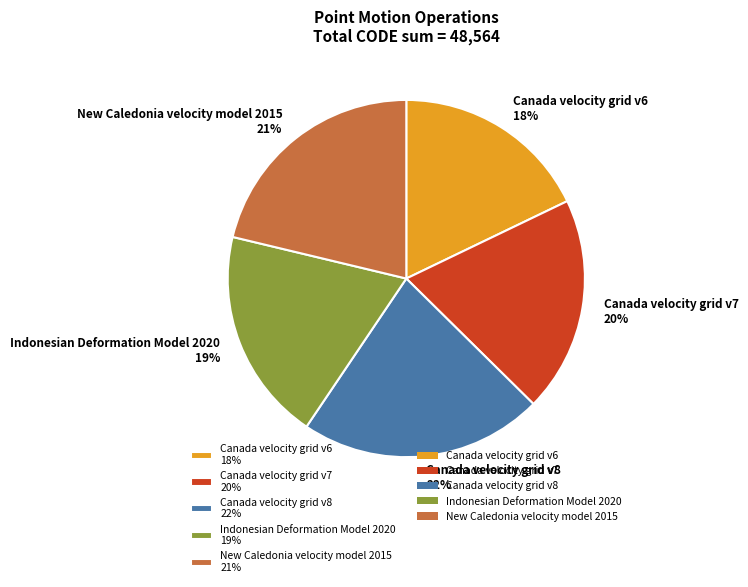

To the nearest percent, what portion does Canada velocity grid v7 represent?

20%